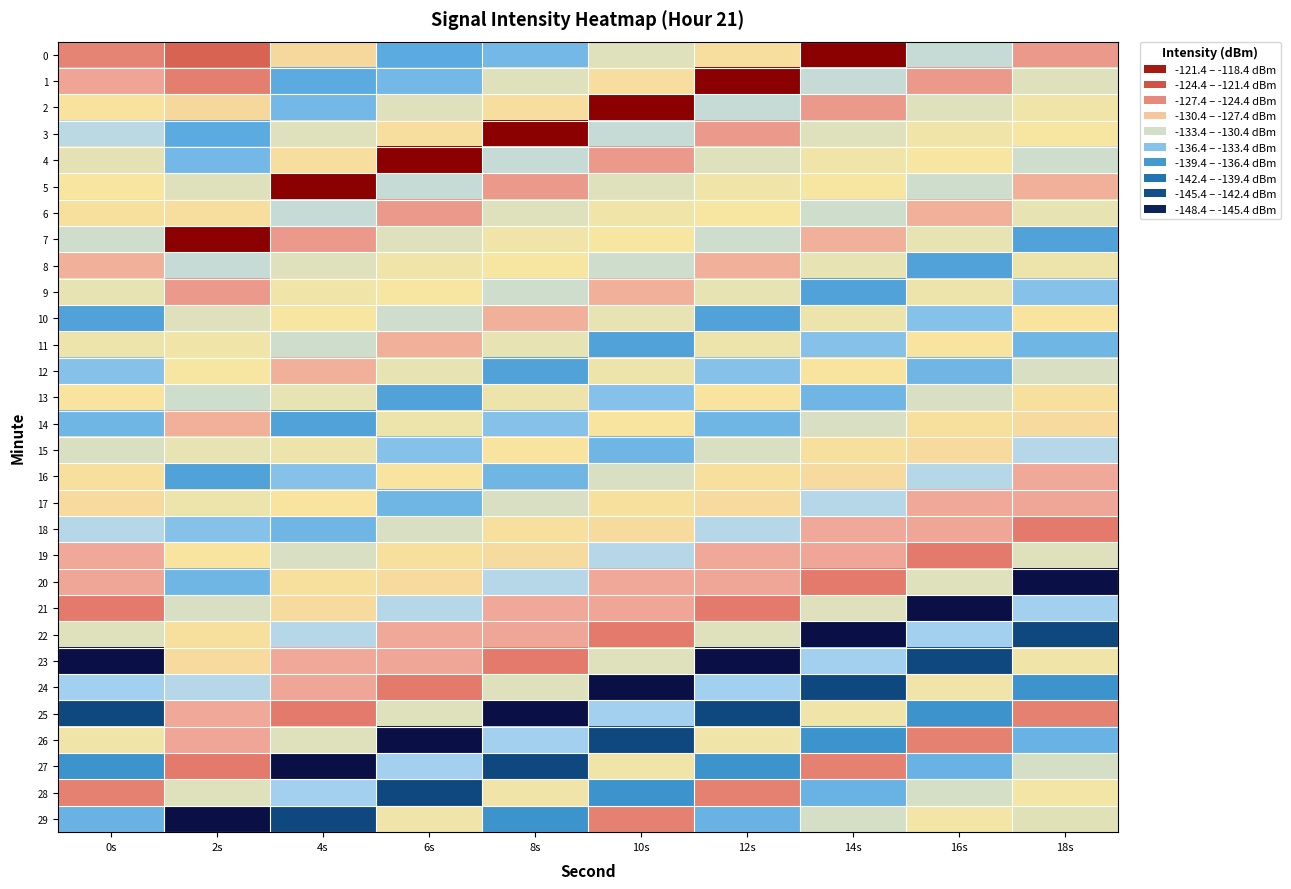

Between 14s and 2s, which is larger?

14s